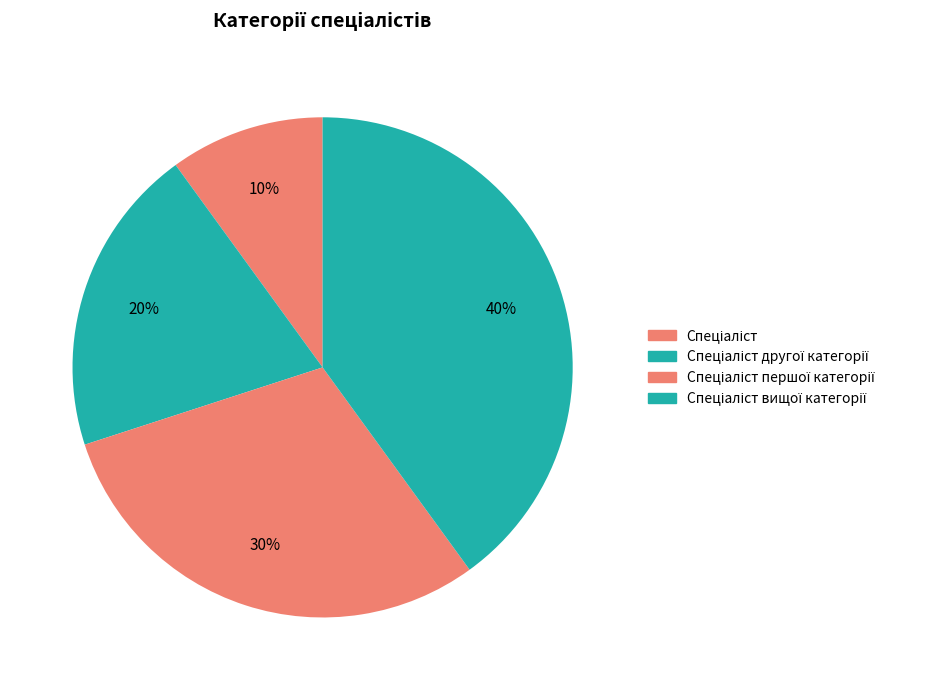

How many slices are in this pie chart?

4